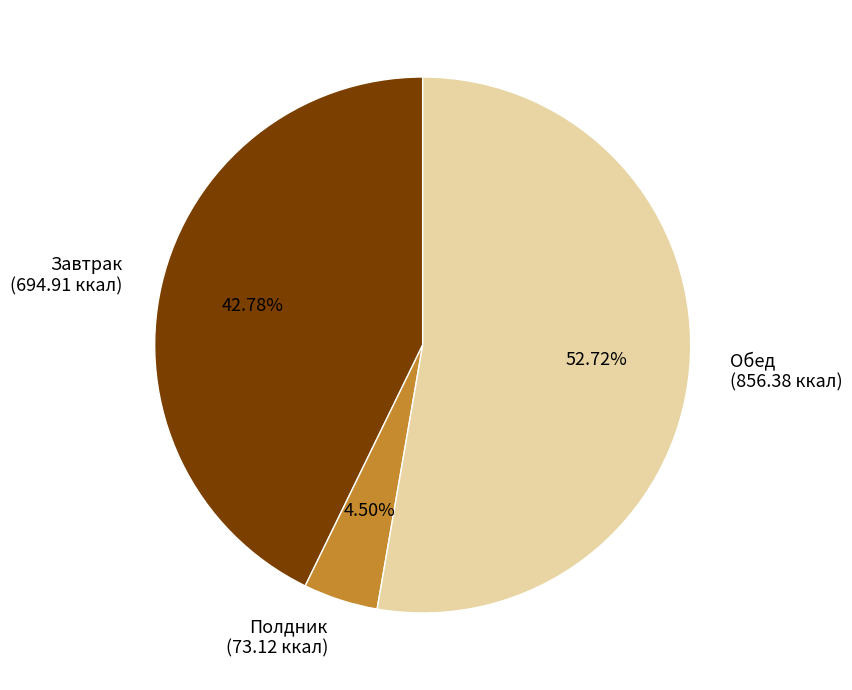

Count the number of slices in the pie.

3